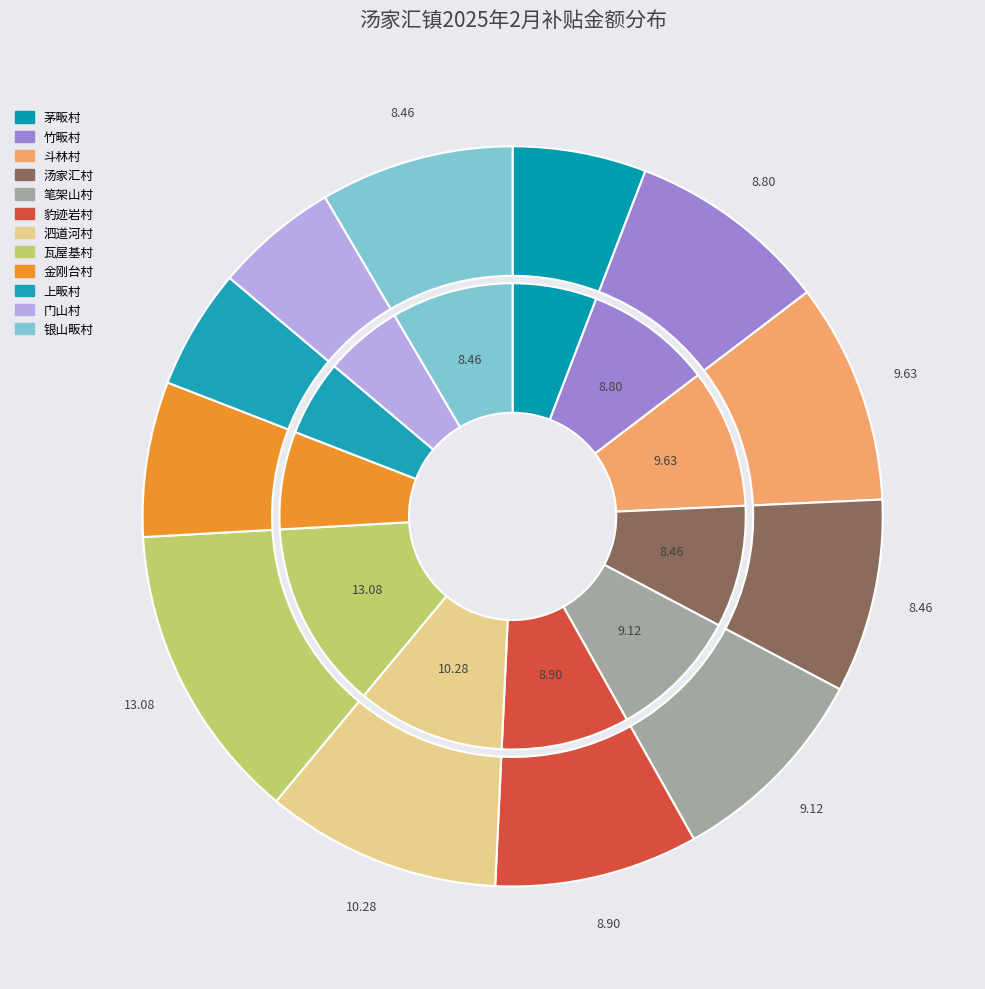

How much of the chart is everything except 门山村?

94.6%